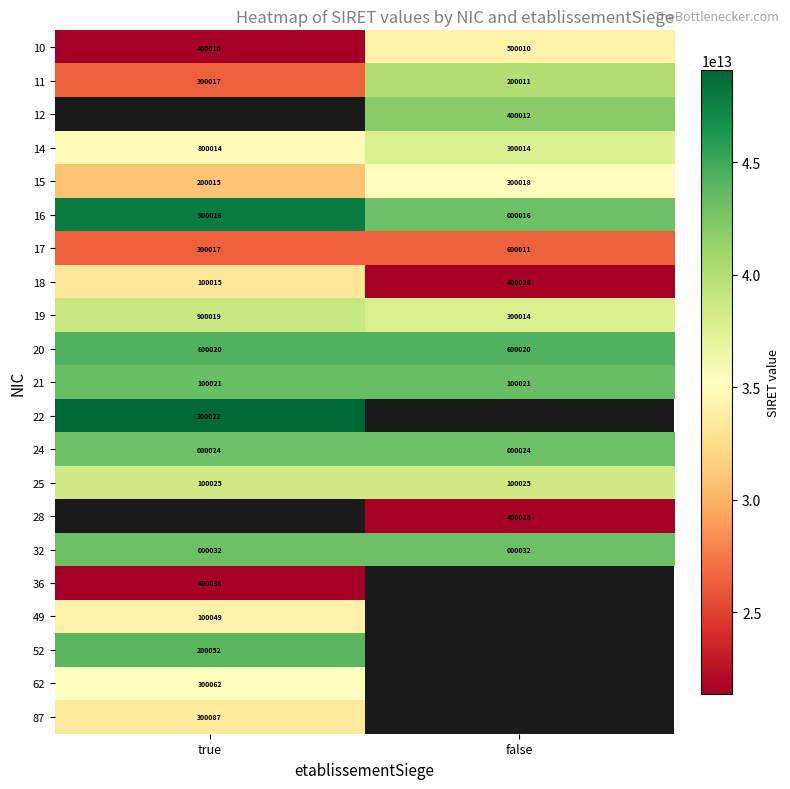

Where is 25 nearest to the value 100025?

true